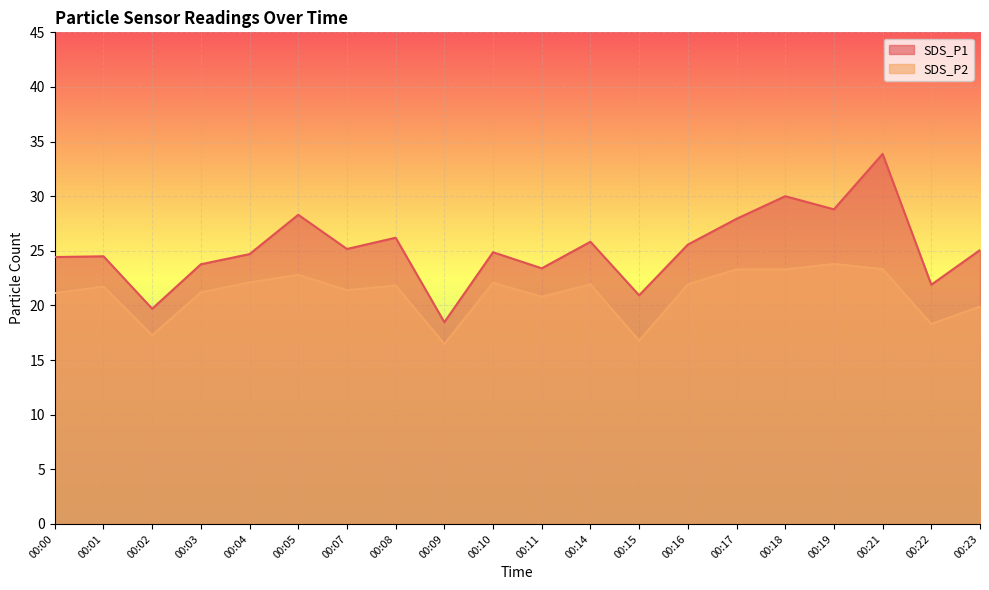

What is the value of the SDS_P2 point at the 3rd from the left?

17.3